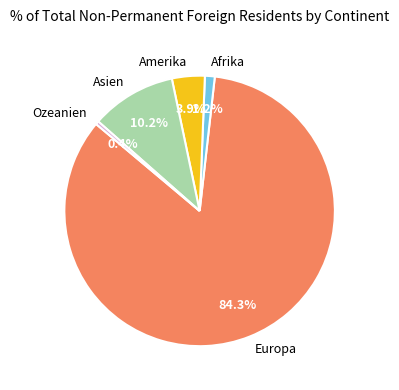

Is there any slice that represents more than half of the pie?

Yes